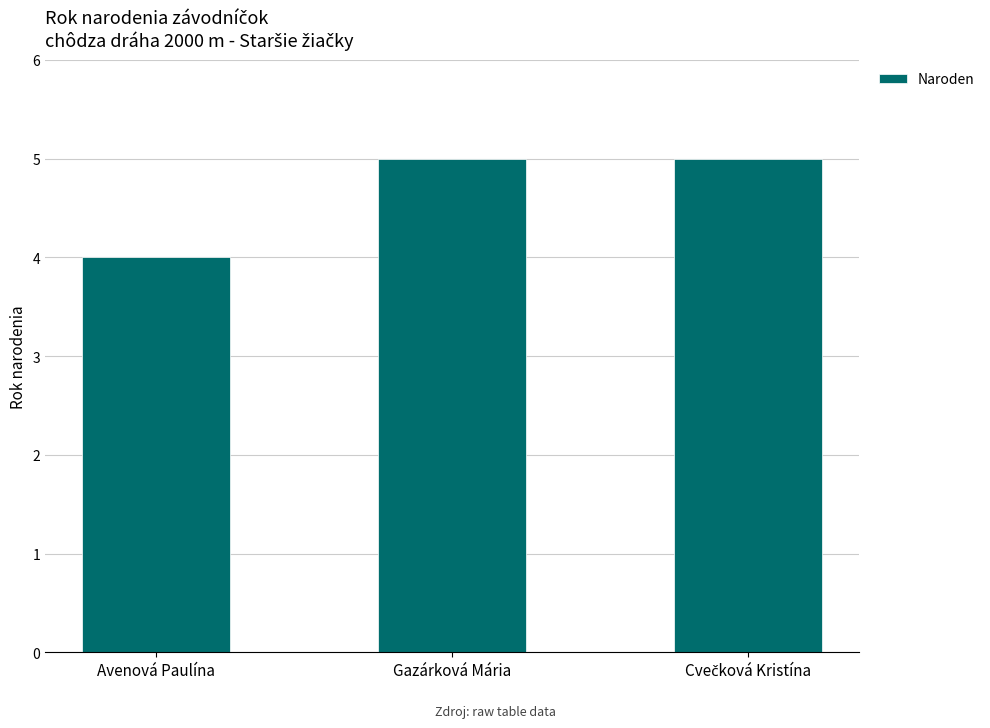

What is the difference between the second highest and minimum values?

1